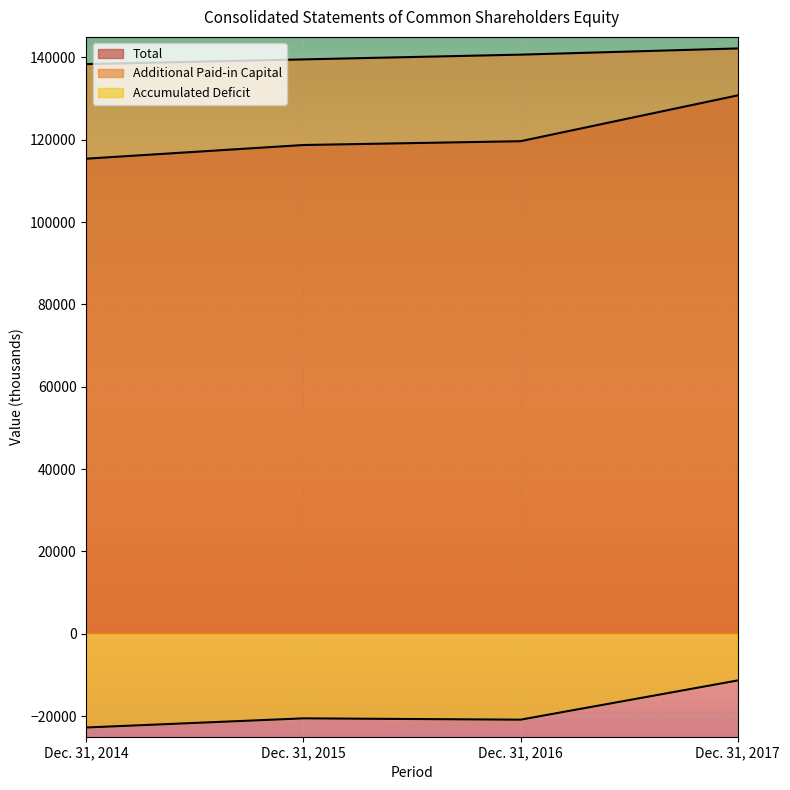

Reading left to right, list all the values displayed in this chart.

Total: 115417	118738	119661	130791
Additional Paid-in Capital: 138391	139534	140687	142196
Accumulated Deficit: -22758	-20540	-20860	-11337